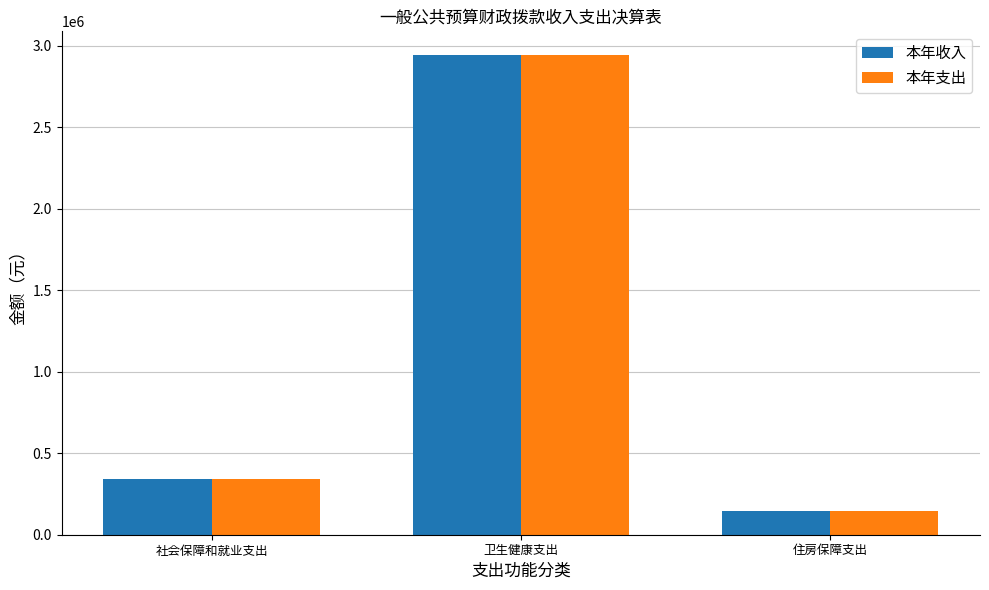

What is the total value across all series at 卫生健康支出?

5885710.3